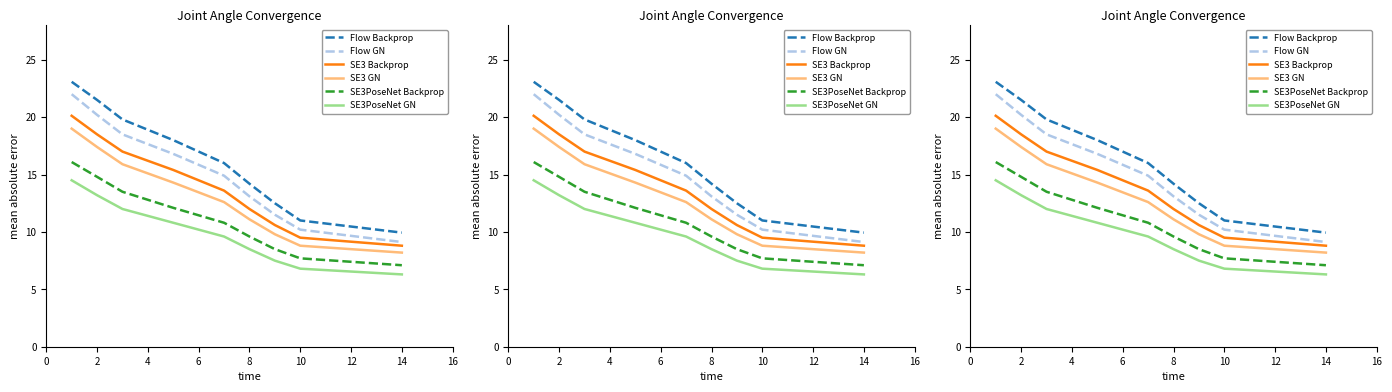

What is the minimum value shown in the chart?

6.3